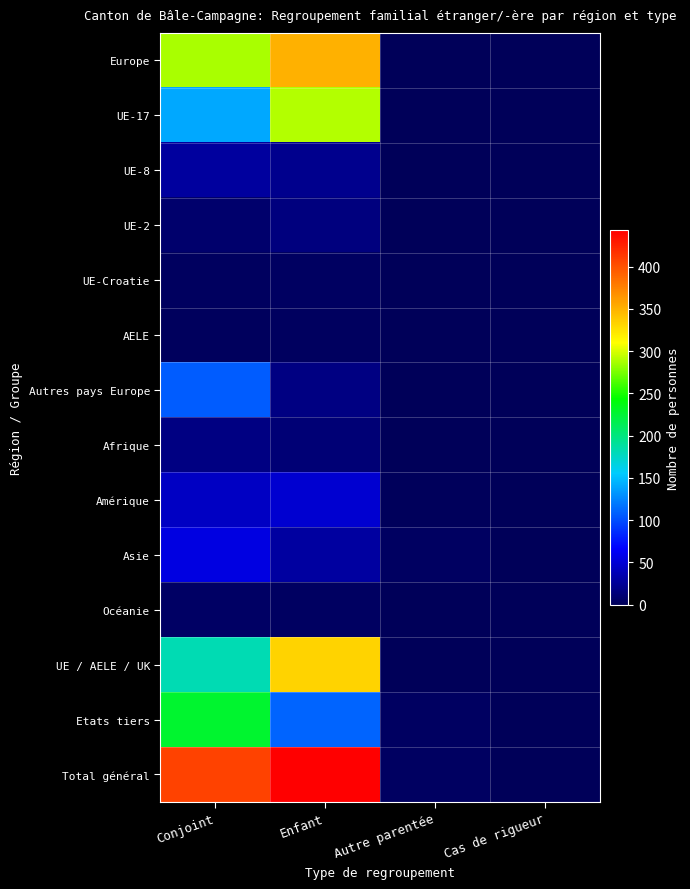

Which label corresponds to the largest value in the chart?

Enfant